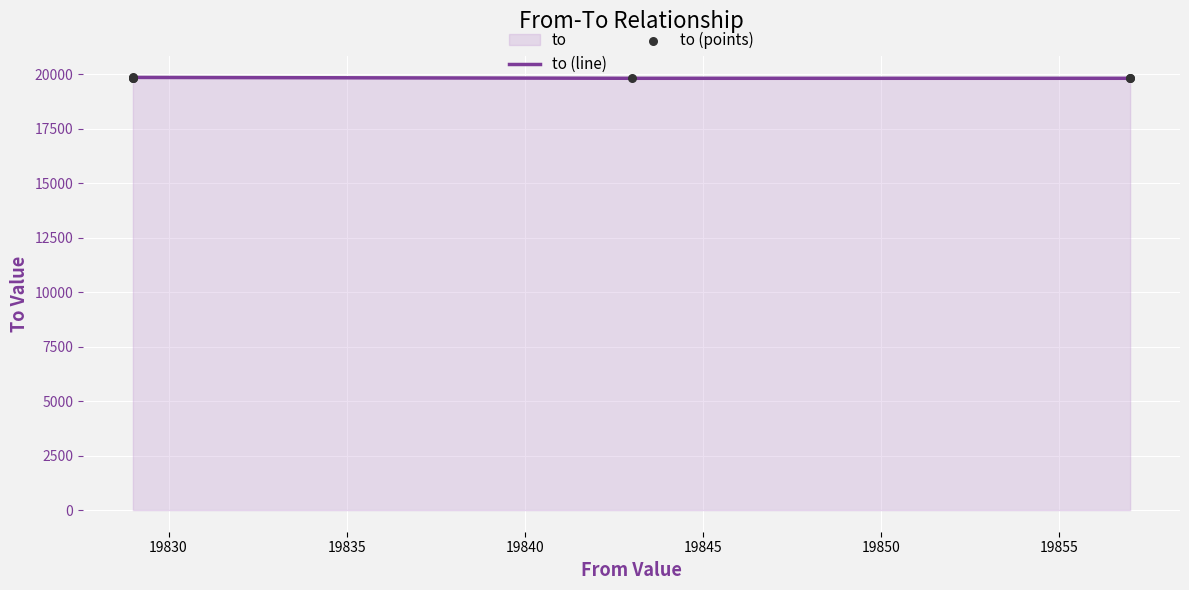

Which series has the largest Y range (max minus min)?

to (line)